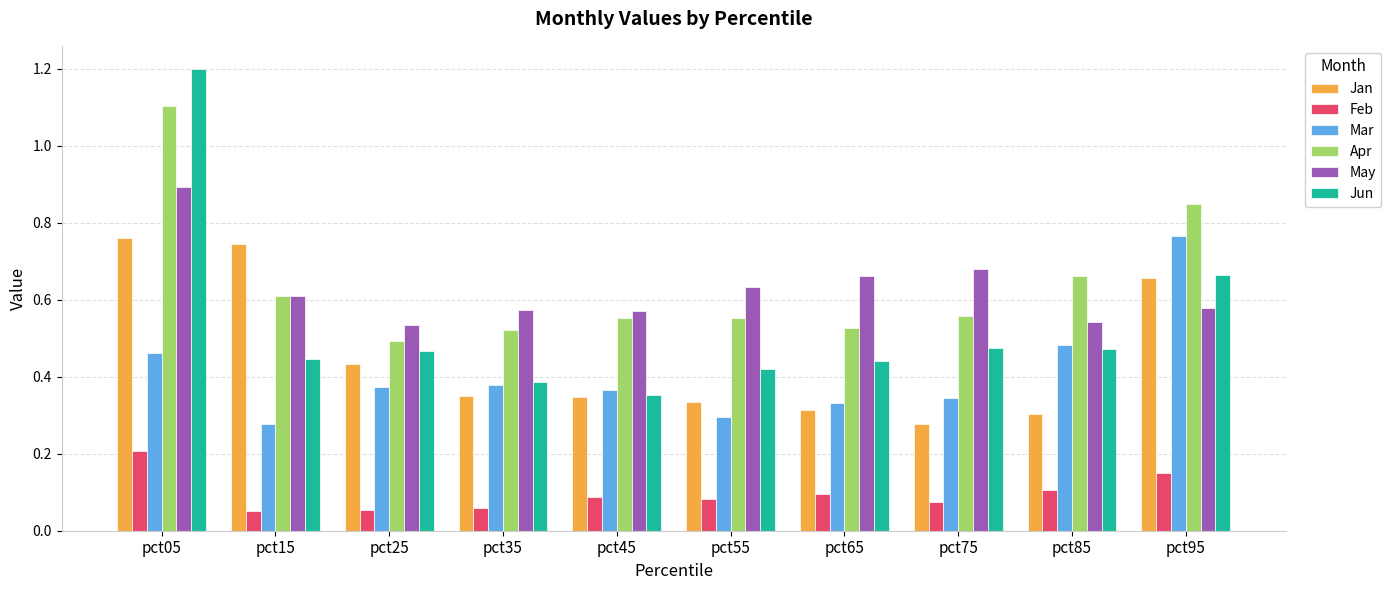

What is the highest value of the Feb series?

0.2